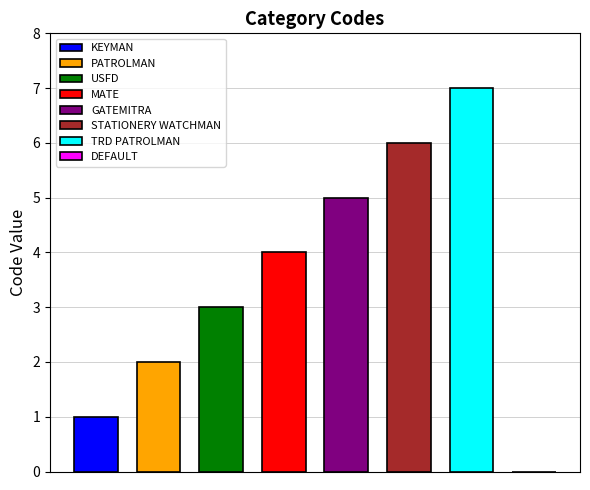

What is the value of the 5th bar from the left?

5